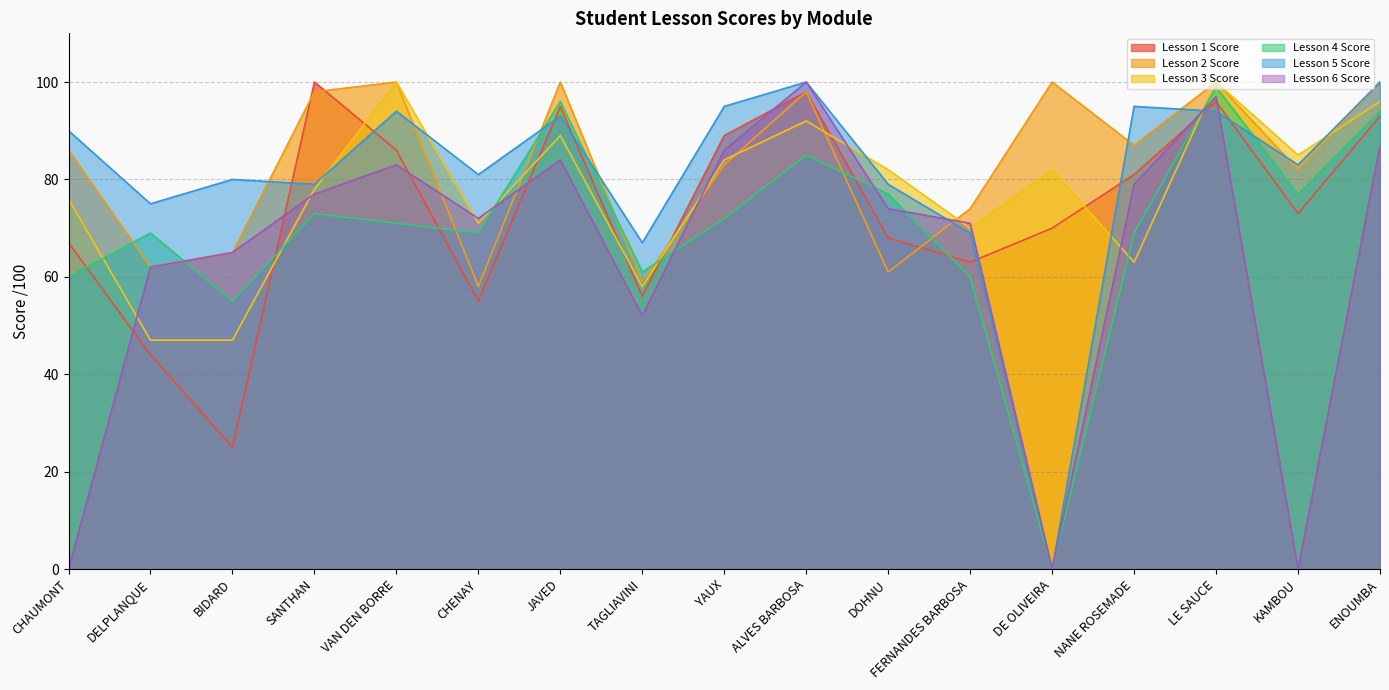

Where do Lesson 3 Score and Lesson 1 Score first cross each other?

BIDARD and SANTHAN